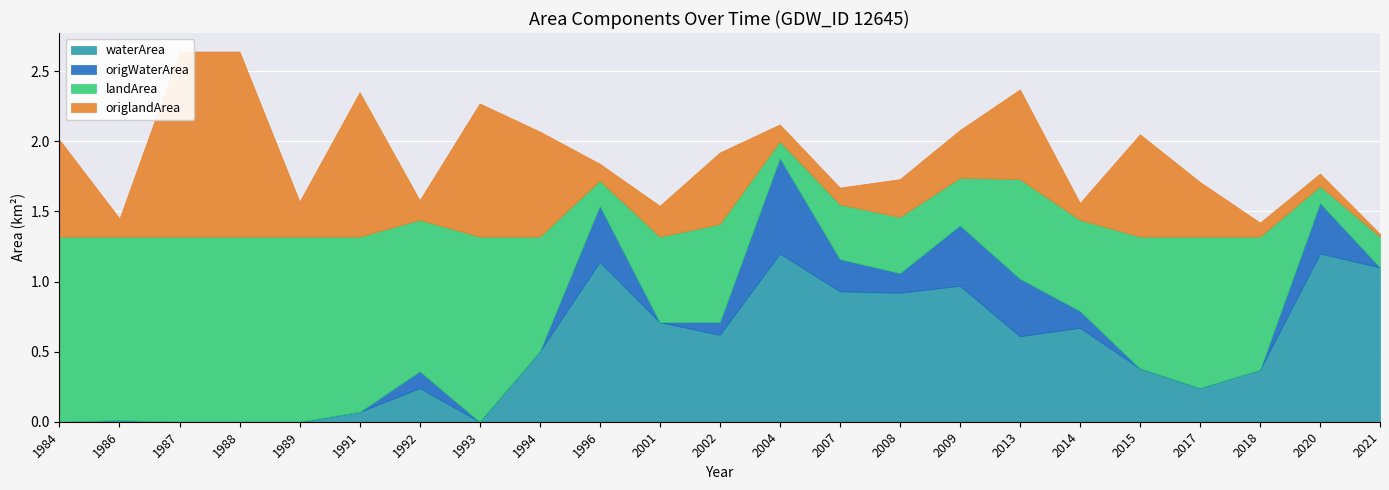

Reading right to left, transcribe all the data shown in this chart.

waterArea: 2021=1.1	2020=1.2	2018=0.4	2017=0.2	2015=0.4	2014=0.7	2013=0.6	2009=1.0	2008=0.9	2007=0.9	2004=1.2	2002=0.6	2001=0.7	1996=1.1	1994=0.5	1993=0.0	1992=0.2	1991=0.1	1989=0.0	1988=0.0	1987=0.0	1986=0.0	1984=0.0
origWaterArea: 2021=0.0	2020=0.4	2018=0.0	2017=0.0	2015=0.0	2014=0.1	2013=0.4	2009=0.4	2008=0.1	2007=0.2	2004=0.7	2002=0.1	2001=0.0	1996=0.4	1994=0.0	1993=0.0	1992=0.1	1991=0.0	1989=0.0	1988=0.0	1987=0.0	1986=0.0	1984=0.0
landArea: 2021=0.2	2020=0.1	2018=0.9	2017=1.1	2015=0.9	2014=0.7	2013=0.7	2009=0.3	2008=0.4	2007=0.4	2004=0.1	2002=0.7	2001=0.6	1996=0.2	1994=0.8	1993=1.3	1992=1.1	1991=1.2	1989=1.3	1988=1.3	1987=1.3	1986=1.3	1984=1.3
origlandArea: 2021=0.0	2020=0.1	2018=0.1	2017=0.4	2015=0.7	2014=0.1	2013=0.6	2009=0.3	2008=0.3	2007=0.1	2004=0.1	2002=0.5	2001=0.2	1996=0.1	1994=0.8	1993=0.9	1992=0.1	1991=1.0	1989=0.2	1988=1.3	1987=1.3	1986=0.1	1984=0.7